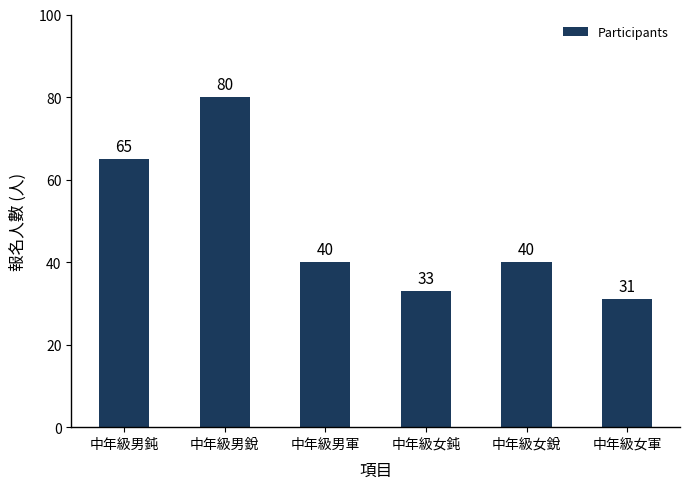

The chart shows a value of 7 at 中年級女鈍. True or false?

False